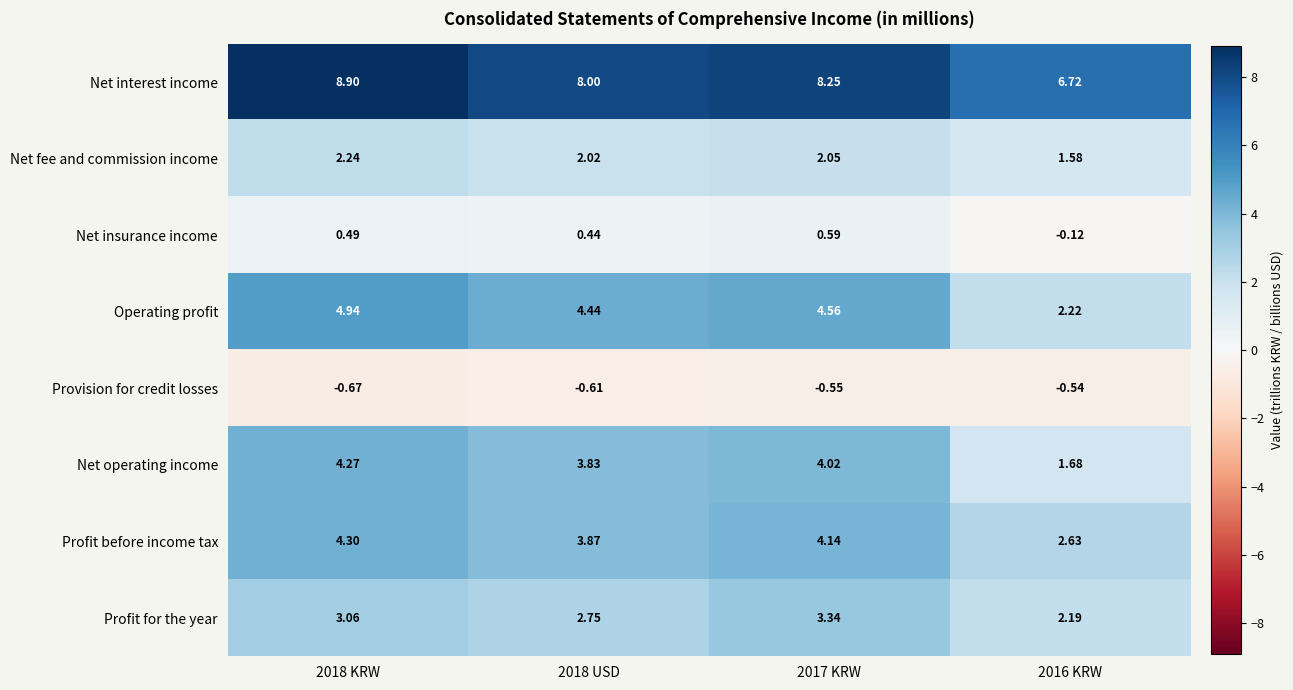

Rank the series by their maximum value, from highest to lowest.

Net interest income, Operating profit, Profit before income tax, Net operating income, Profit for the year, Net fee and commission income, Net insurance income, Provision for credit losses